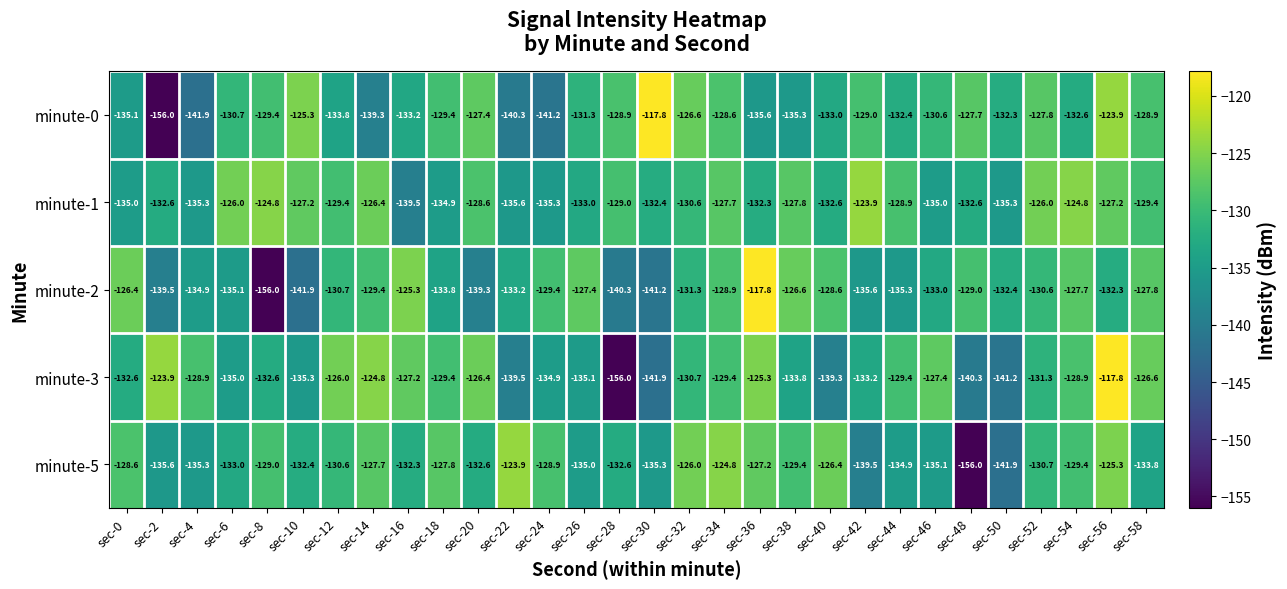

Is it true that minute-3 equals -203.8 at sec-22?

False